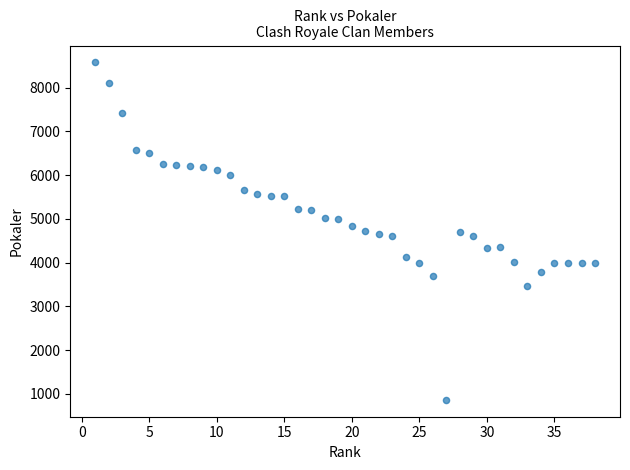

What is the range of Y values (max minus min)?

7709